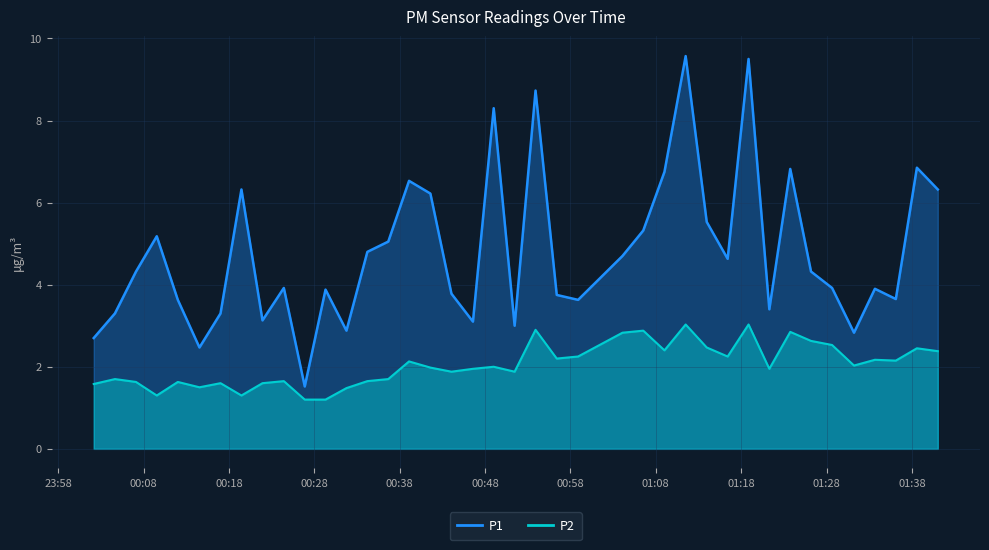

The value of P2 at 2024-01-16T00:58:54 is 2.2. True or false?

True